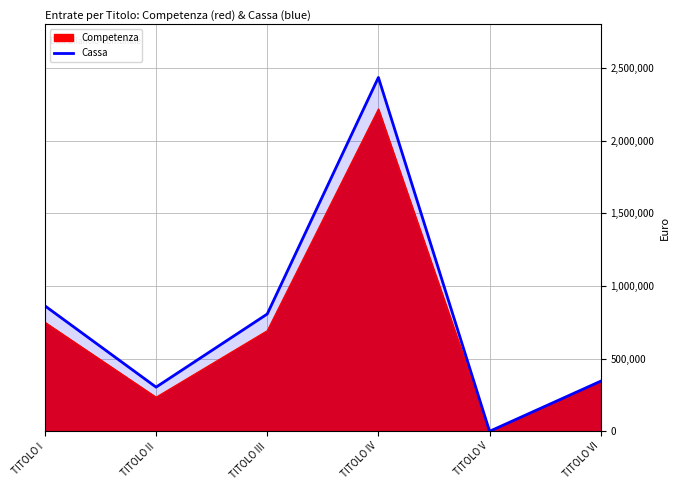

Reading left to right, transcribe all the data shown in this chart.

863625.2	304062.3	807352.4	2435691.1	0.0	345000.0